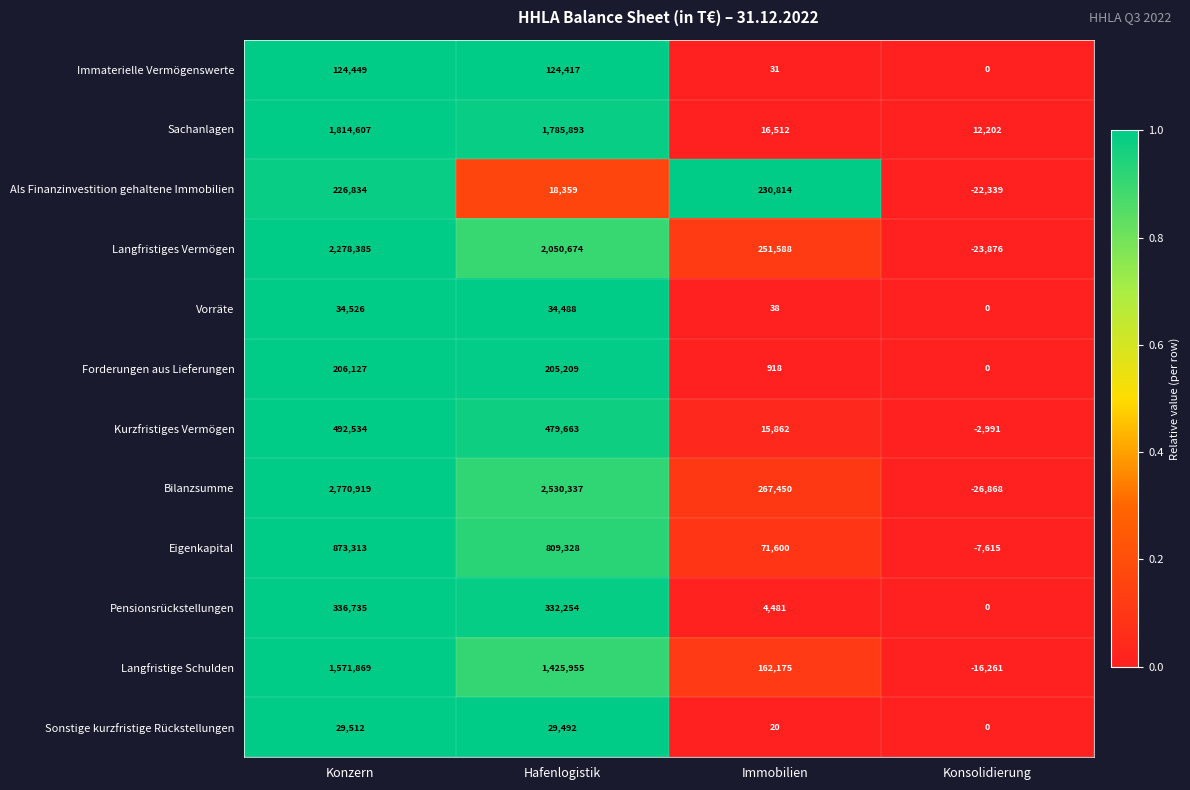

Count the number of data series in this chart.

12